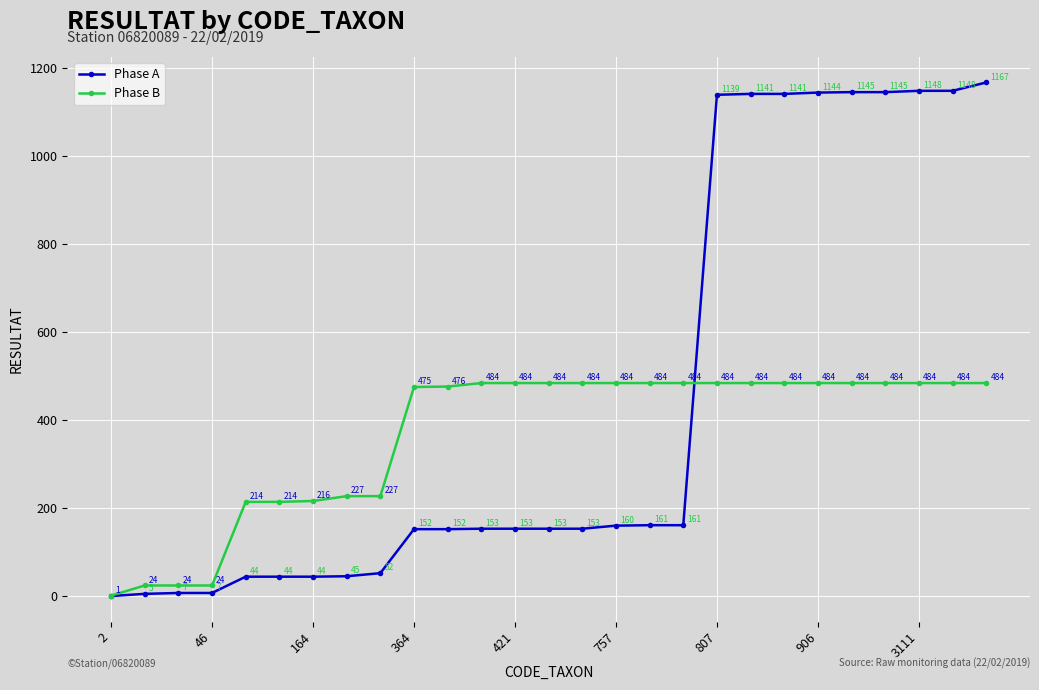

What is the greatest value displayed?

1167